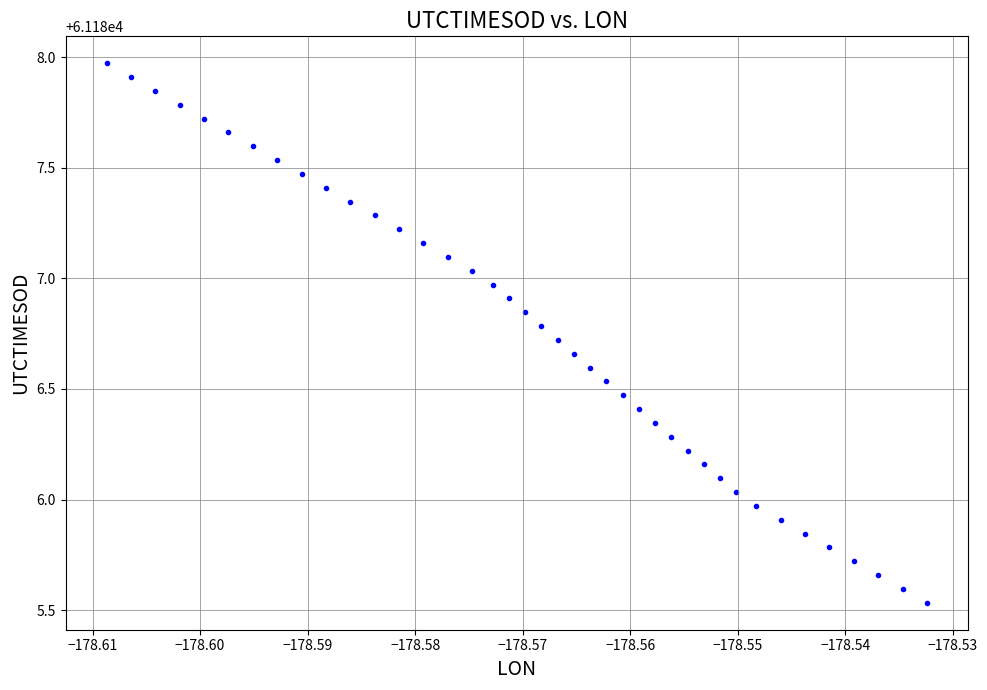

What is the range of Y values (max minus min)?

2.4